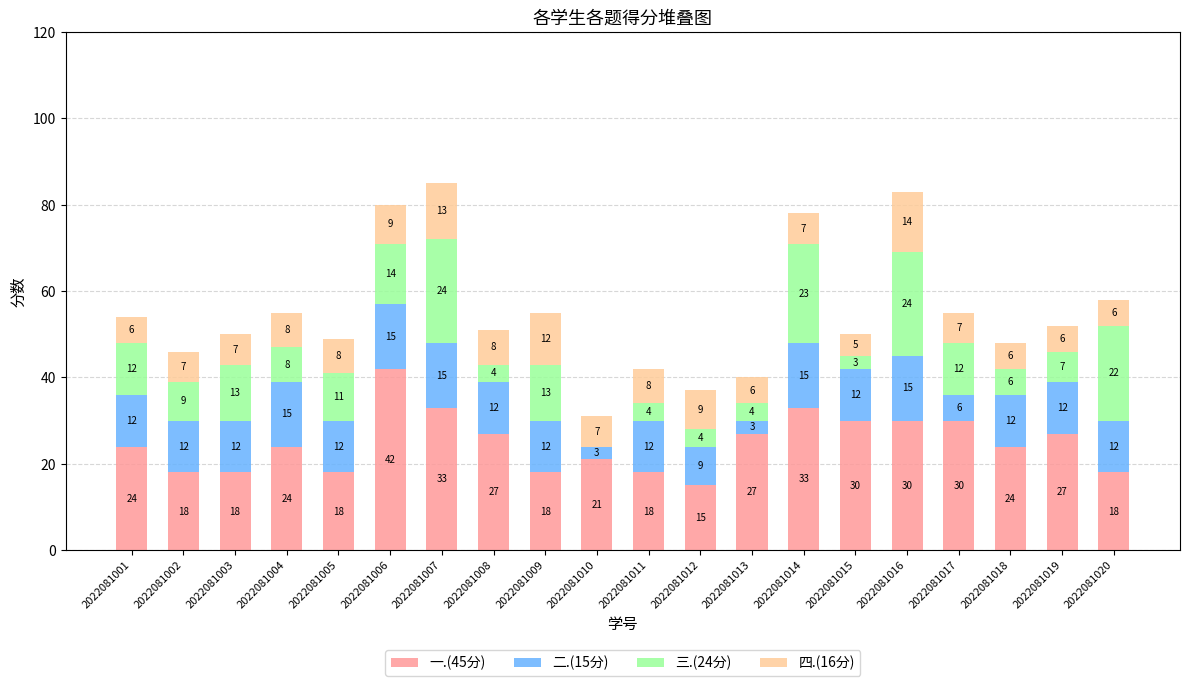

At which label does 一.(45分) reach its peak?

2022081006